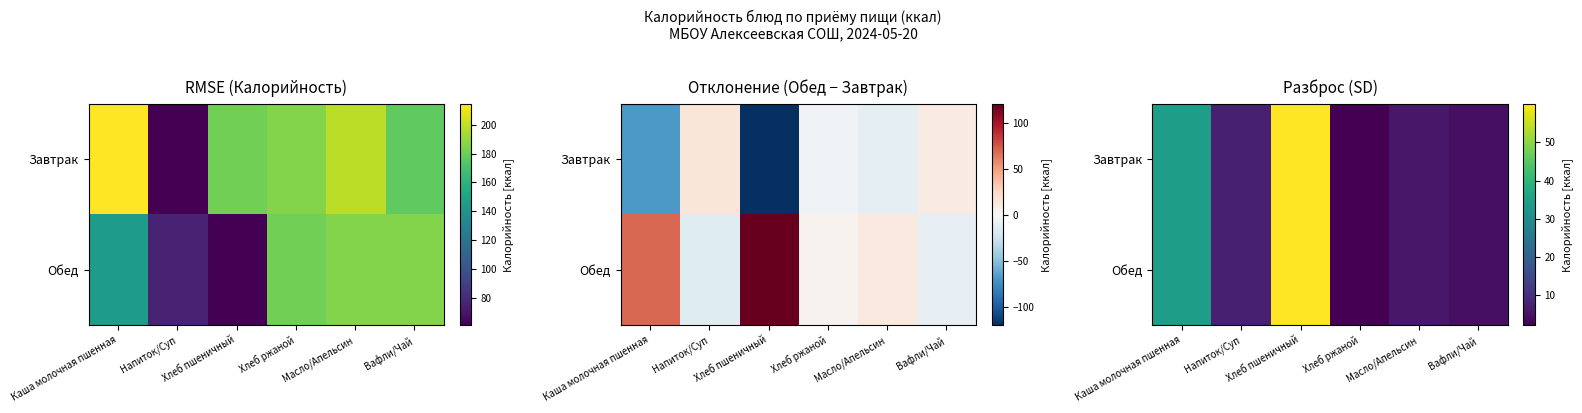

At which category is the sum across all series the highest?

Хлеб пшеничный